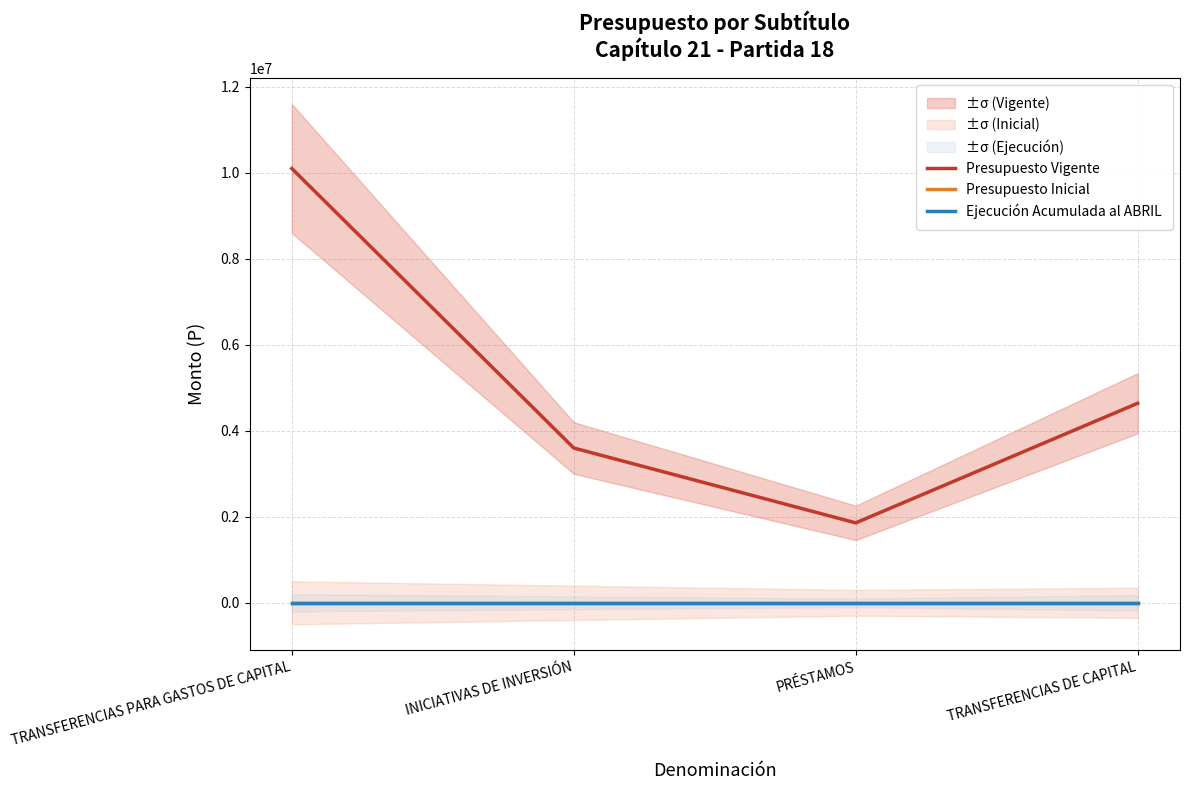

Does the chart display data point markers on the line(s)?

No